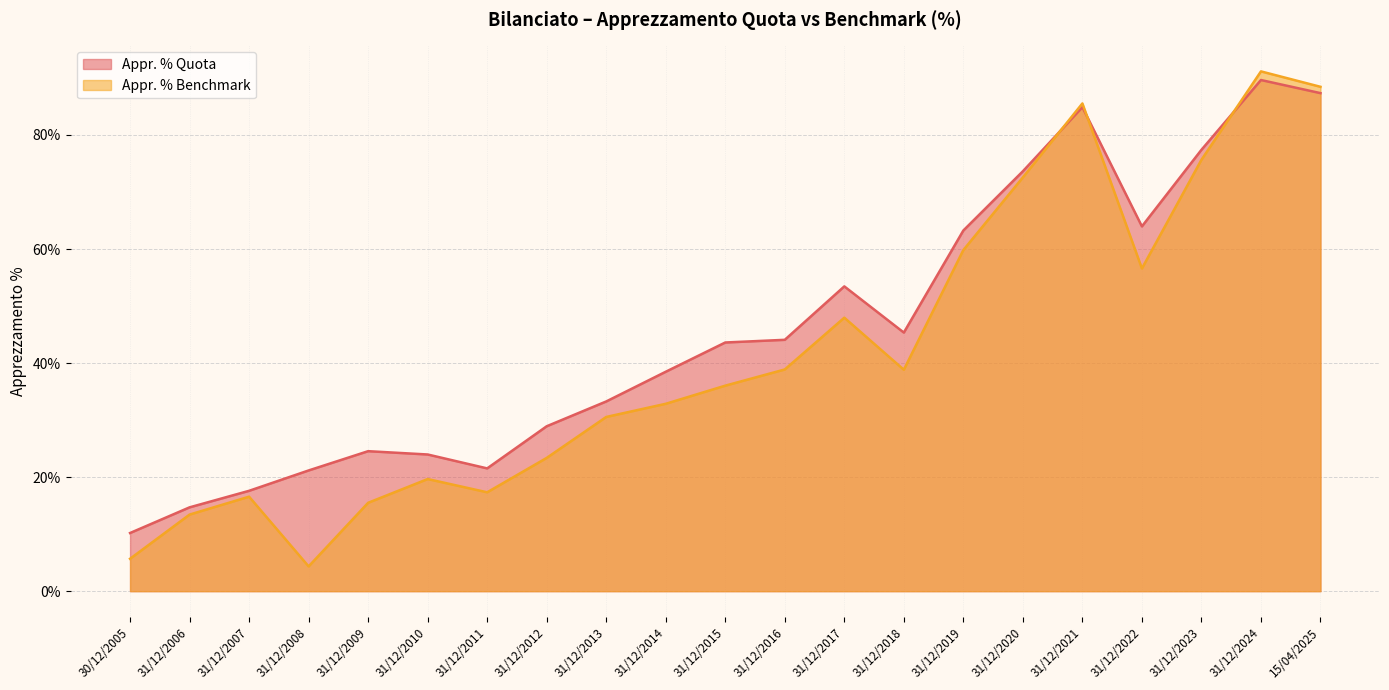

How many series are shown in this chart?

2